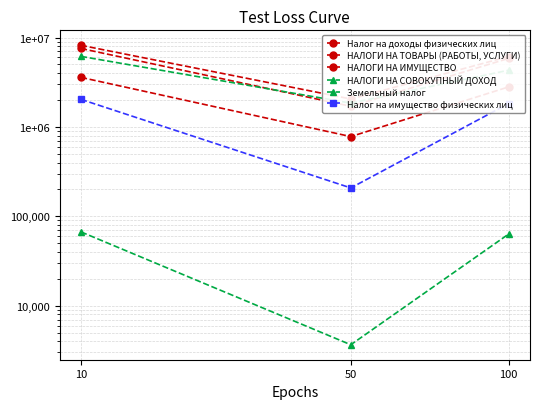

What is the difference between the maximum and minimum values in the НАЛОГИ НА ТОВАРЫ (РАБОТЫ, УСЛУГИ) series?

2805486.4